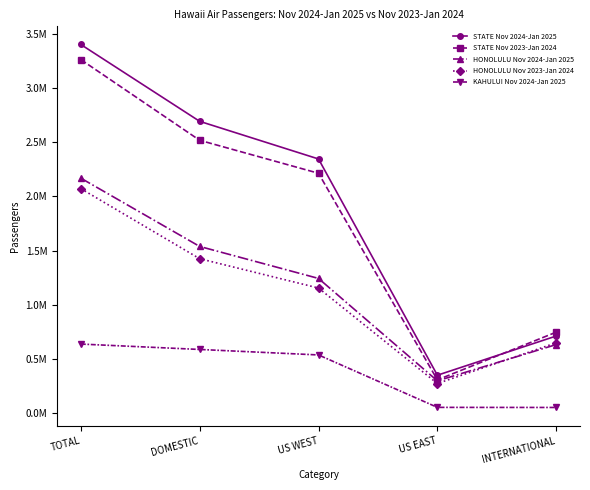

What are all the series names shown in the legend?

STATE Nov 2024-Jan 2025, STATE Nov 2023-Jan 2024, HONOLULU Nov 2024-Jan 2025, HONOLULU Nov 2023-Jan 2024, KAHULUI Nov 2024-Jan 2025